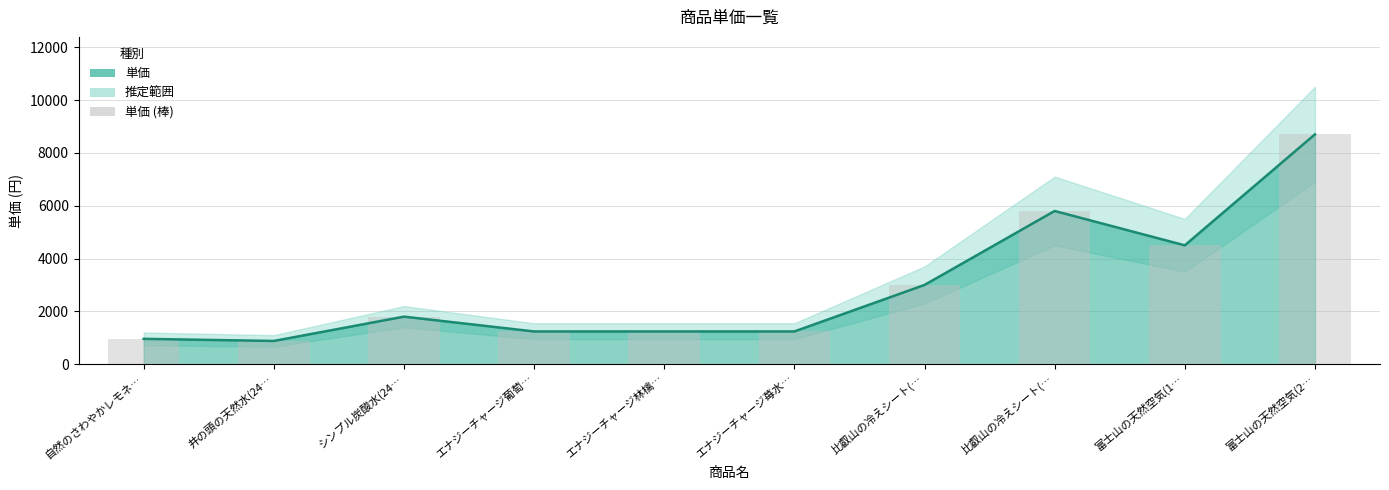

What is the difference between the second highest and second lowest values?

4840